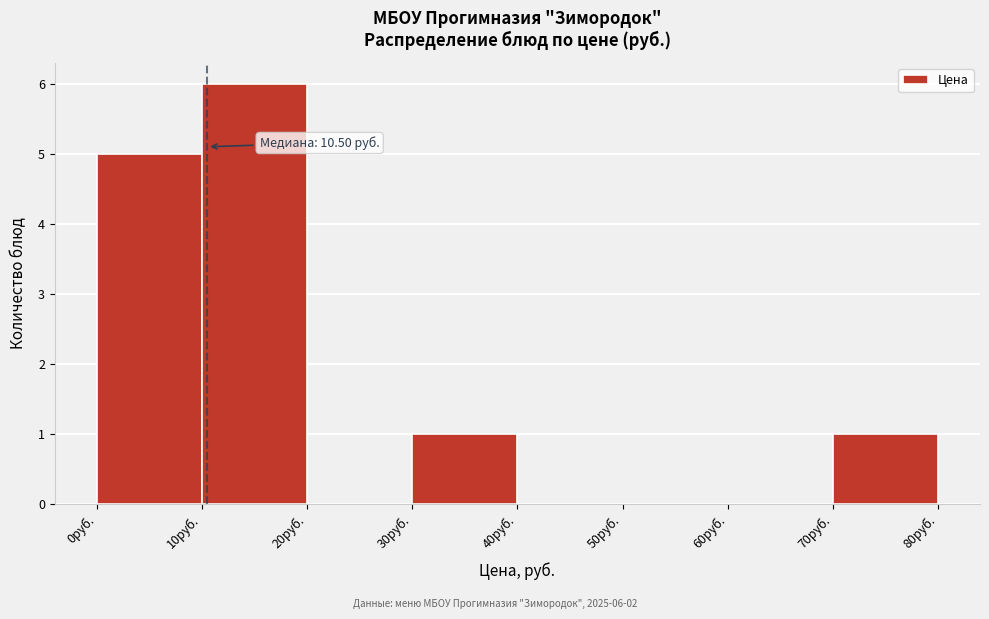

Over which range of the x-axis is the bar tallest?

10 to 20